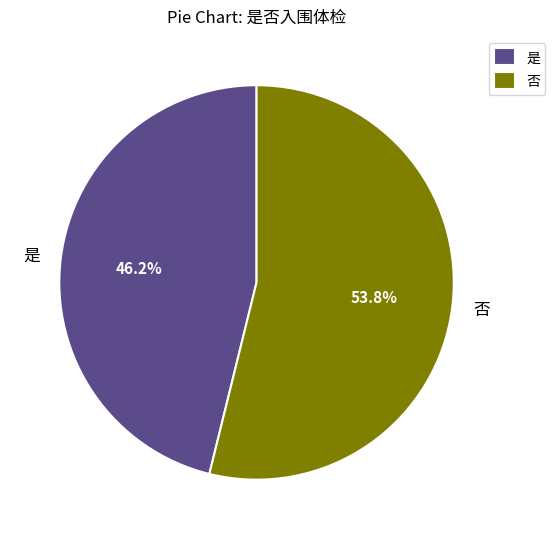

Is it true that 是 is 40% of the pie?

False